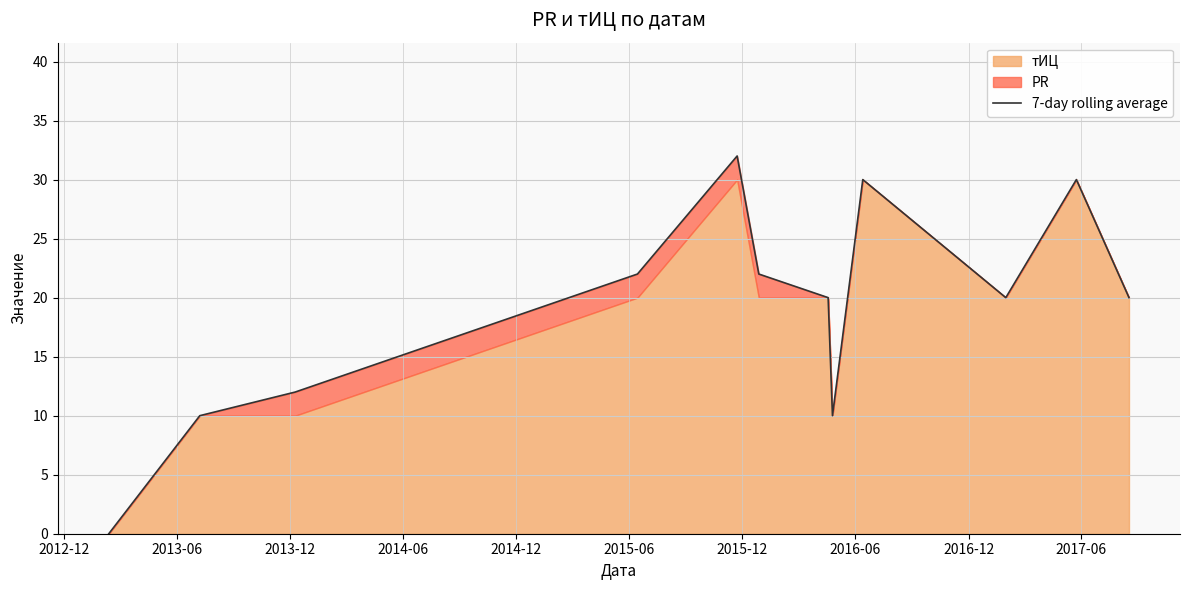

What is the greatest value displayed?

32